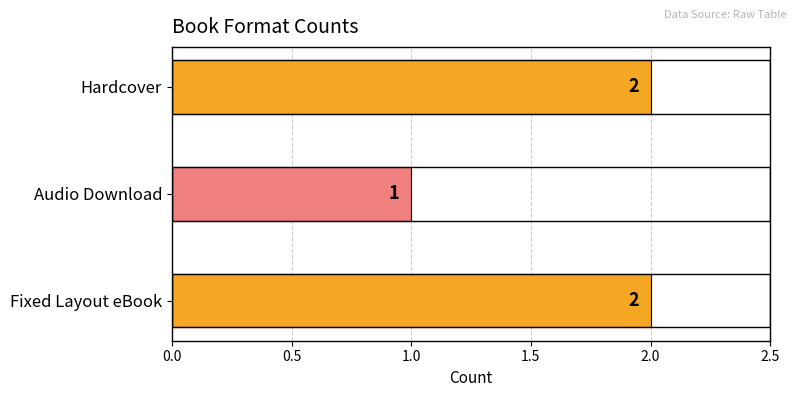

Reading bottom to top, what are all the values shown in this chart?

Fixed Layout eBook=2	Audio Download=1	Hardcover=2